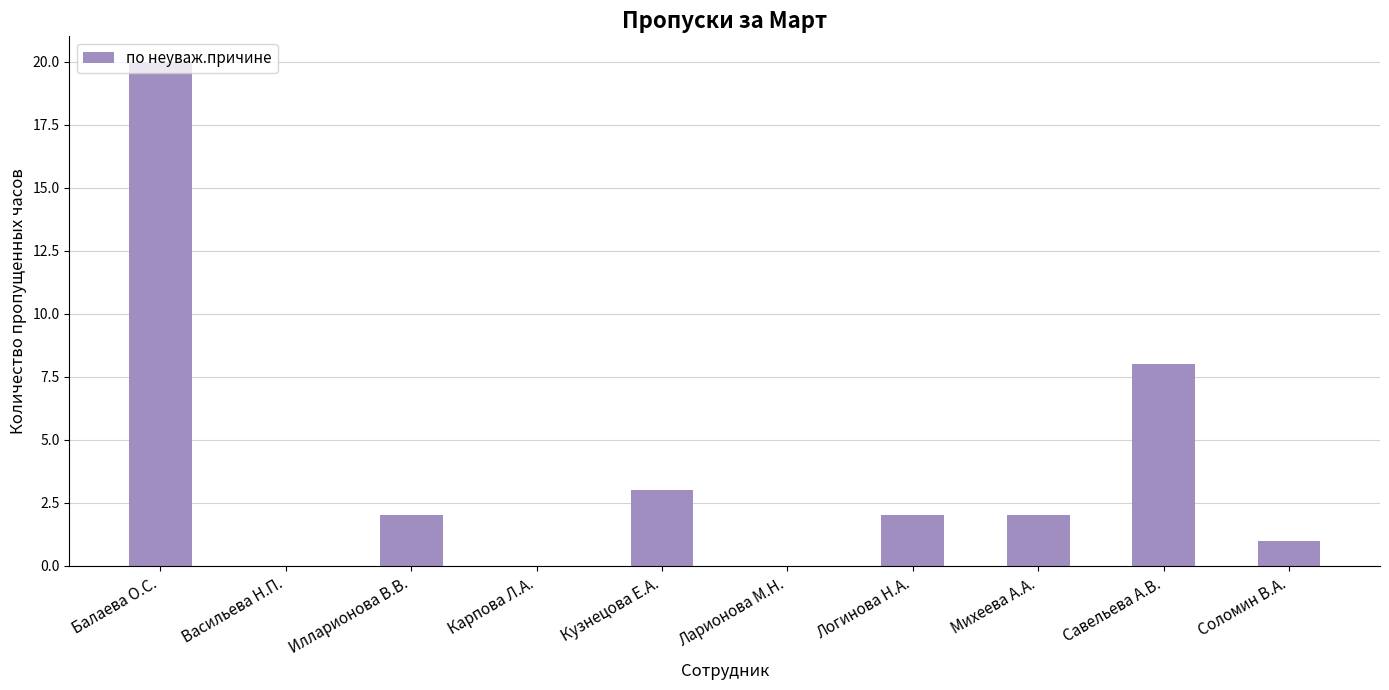

Does the chart contain stacked bars?

No